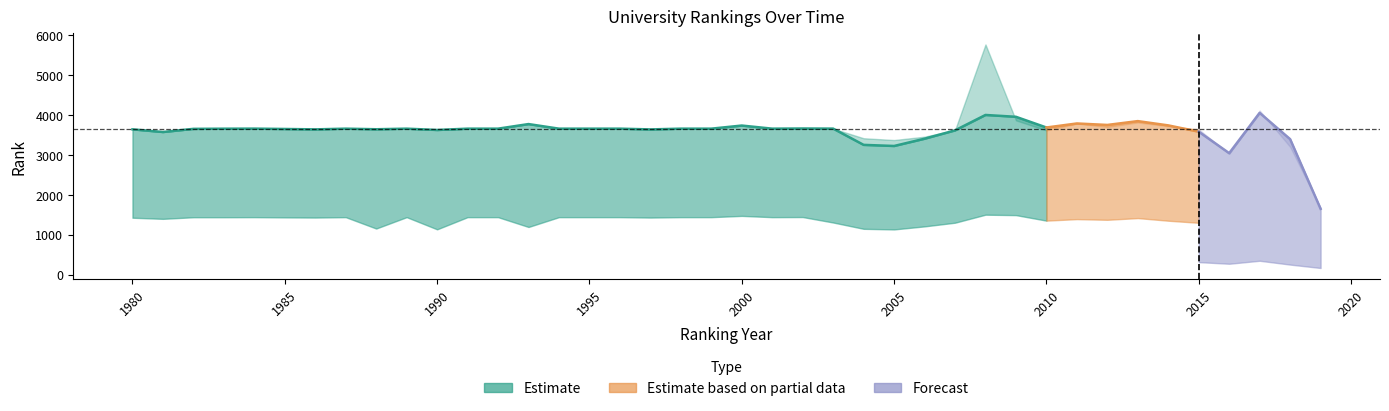

Is it true that continent rank equals 1350 at 2010?

True